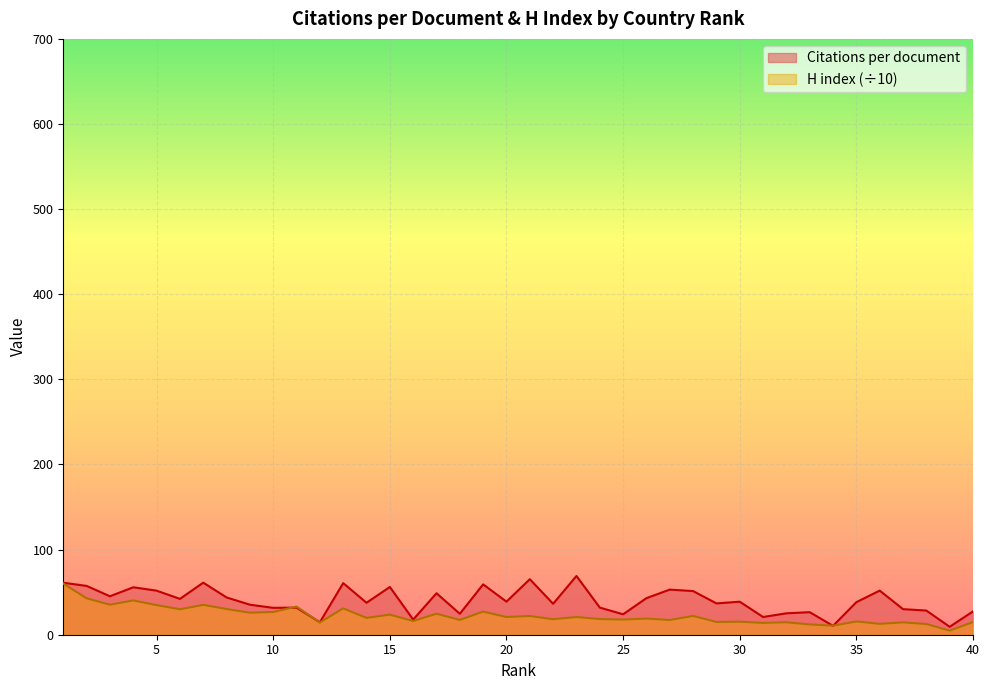

Reading right to left, extract all data points from this chart.

Citations per document: 40=27.4	39=9.3	38=28.4	37=30.0	36=51.8	35=38.2	34=10.4	33=26.5	32=25.1	31=20.8	30=38.8	29=36.8	28=51.3	27=53.0	26=43.0	25=24.0	24=31.9	23=69.0	22=36.3	21=65.2	20=38.9	19=59.2	18=24.6	17=48.7	16=17.8	15=56.1	14=37.5	13=60.6	12=14.6	11=31.8	10=31.6	9=35.3	8=43.8	7=61.2	6=42.1	5=51.8	4=55.7	3=45.2	2=57.4	1=61.1
H index: 40=14.9	39=4.8	38=12.6	37=14.5	36=12.8	35=15.6	34=10.6	33=12.1	32=14.6	31=13.9	30=15.3	29=15.0	28=22.1	27=17.3	26=19.0	25=17.8	24=18.4	23=20.8	22=18.2	21=22.0	20=20.8	19=27.2	18=17.4	17=24.7	16=16.1	15=23.6	14=19.8	13=31.0	12=14.4	11=33.1	10=26.7	9=25.9	8=30.2	7=35.1	6=29.9	5=34.8	4=40.3	3=35.3	2=42.8	1=60.1